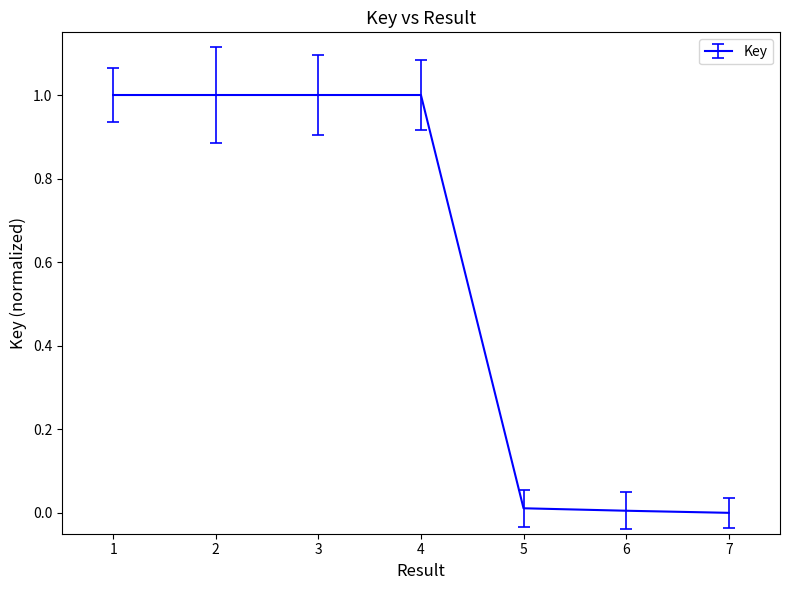

What is the greatest value displayed?

1.0